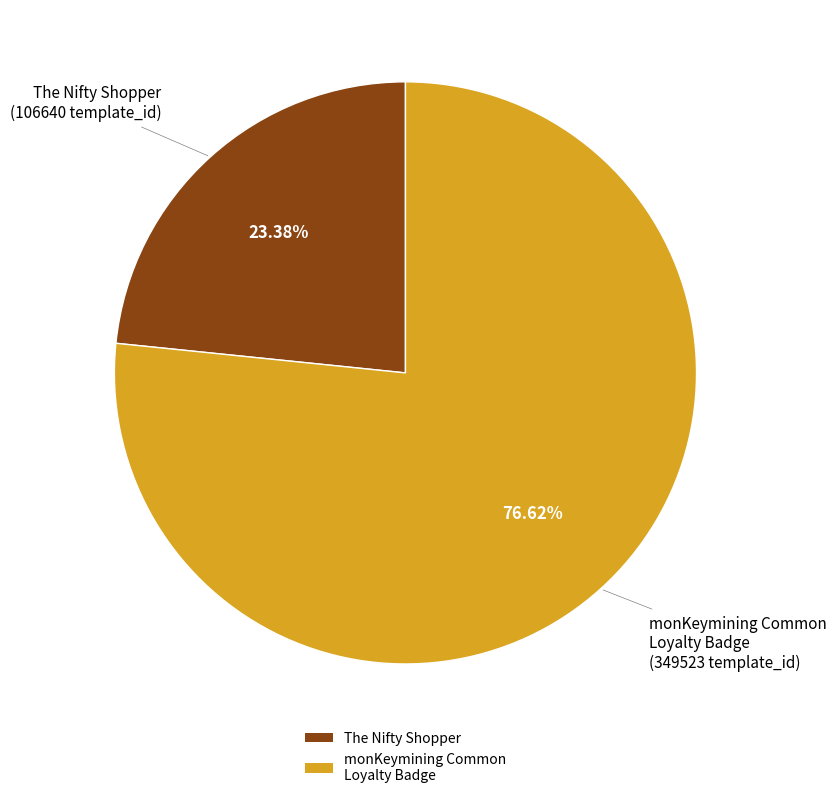

Rank the categories by value from highest to lowest.

monKeymining Common Loyalty Badge, The Nifty Shopper